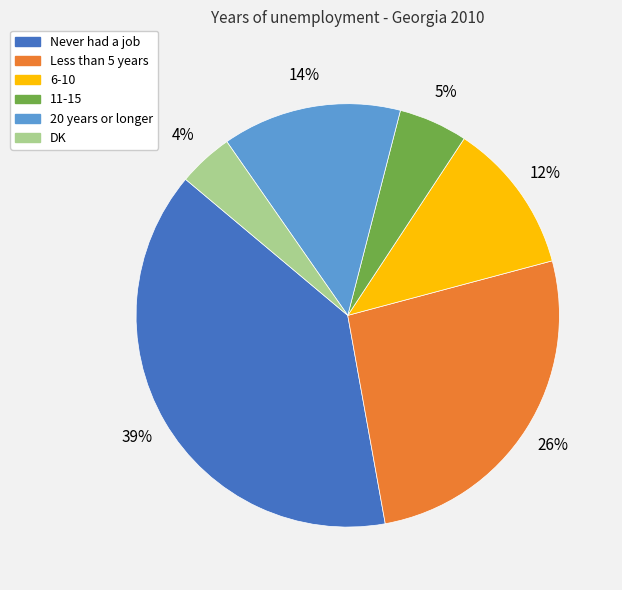

How many segments does this pie chart have?

6